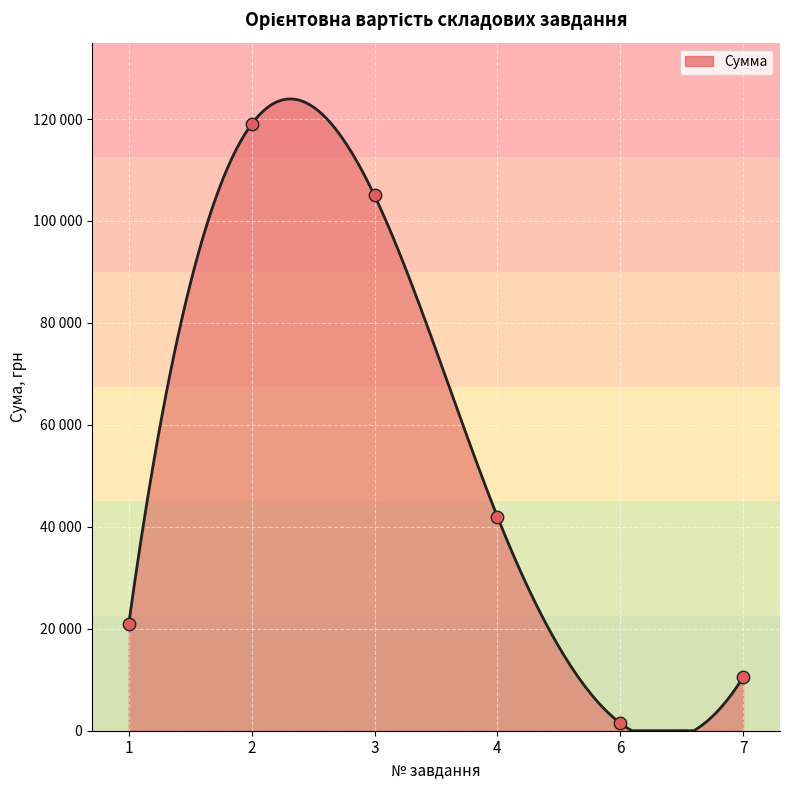

What is the change in value from 1 to 3?

+84000